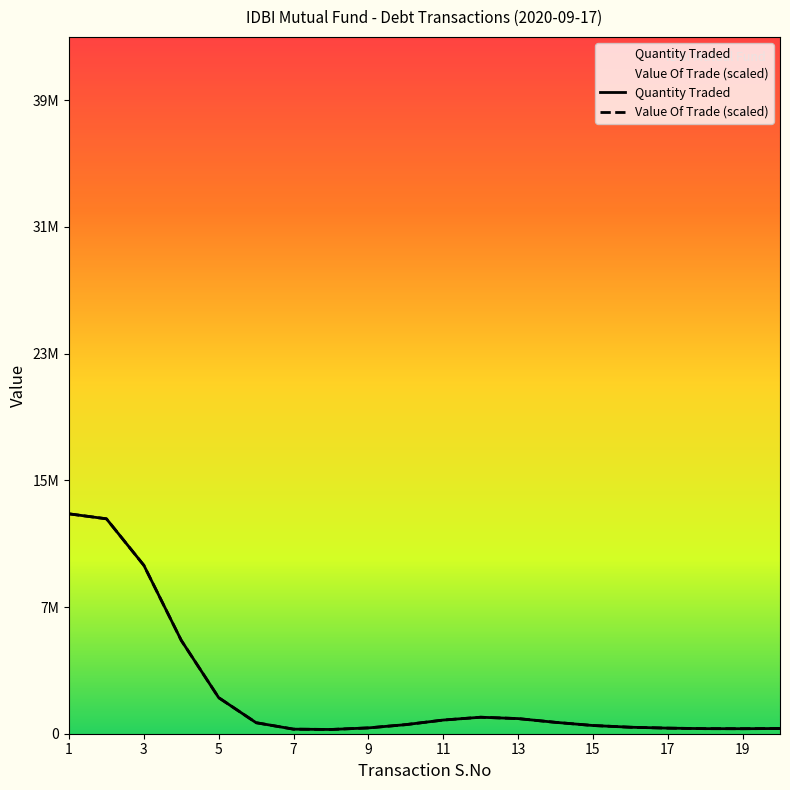

What are all the series names shown in the legend?

Quantity Traded, Value Of Trade (scaled)